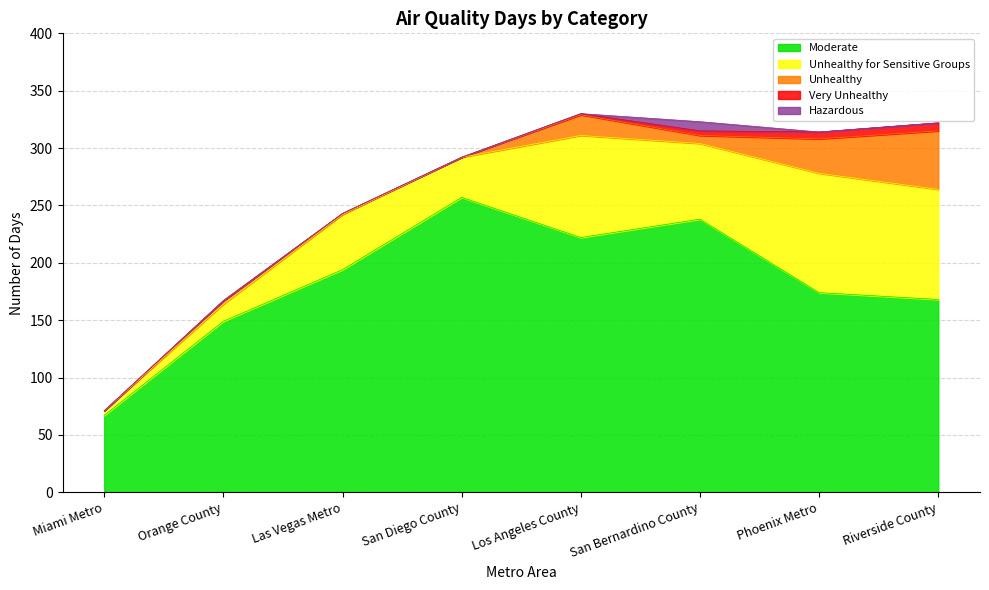

The Unhealthy for Sensitive Groups series shows 96 at Riverside County. True or false?

True